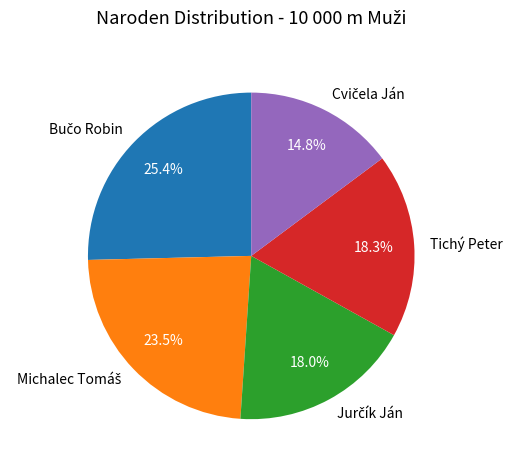

To the nearest percent, what is the average slice percentage?

20%